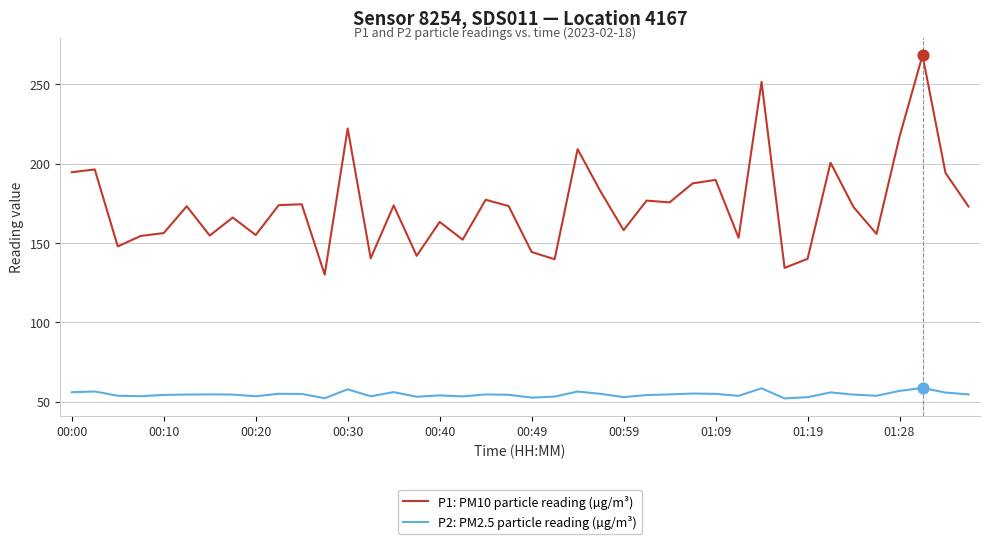

Which series has the largest range (max minus min)?

P1: PM10 particle reading (µg/m³)